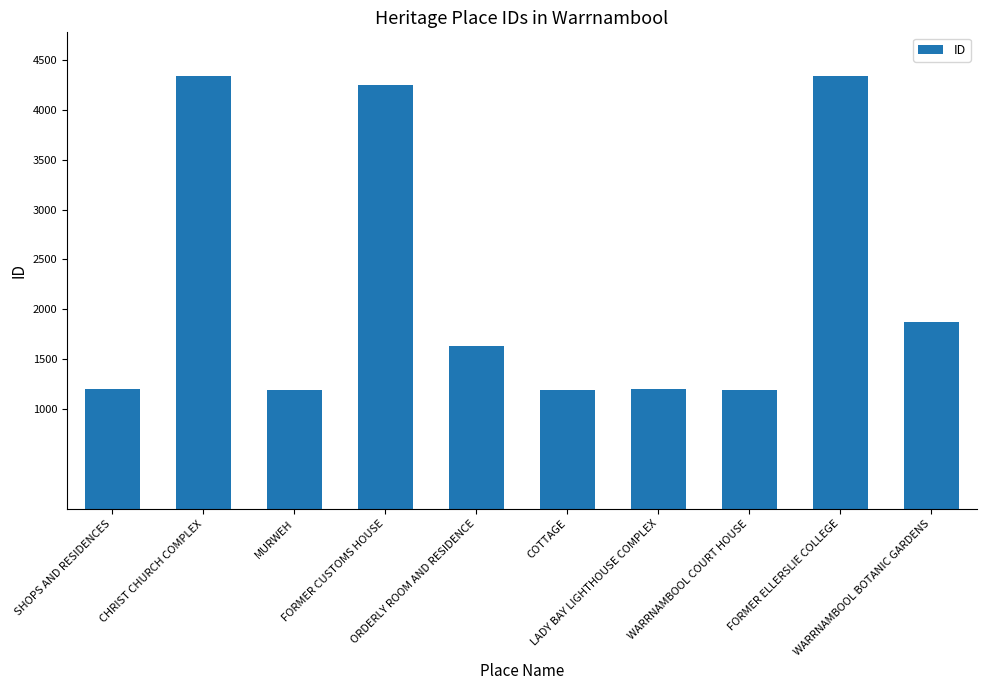

What position from the right is MURWEH?

8